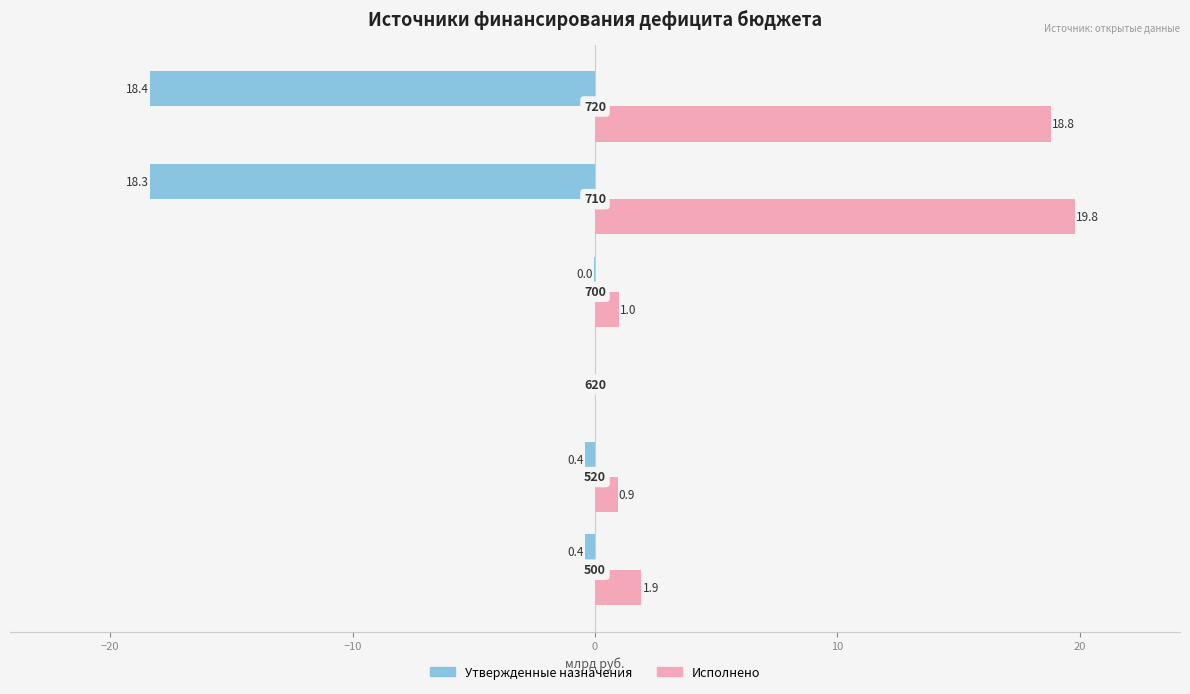

What are all the series names shown in the legend?

Утвержденные назначения, Исполнено